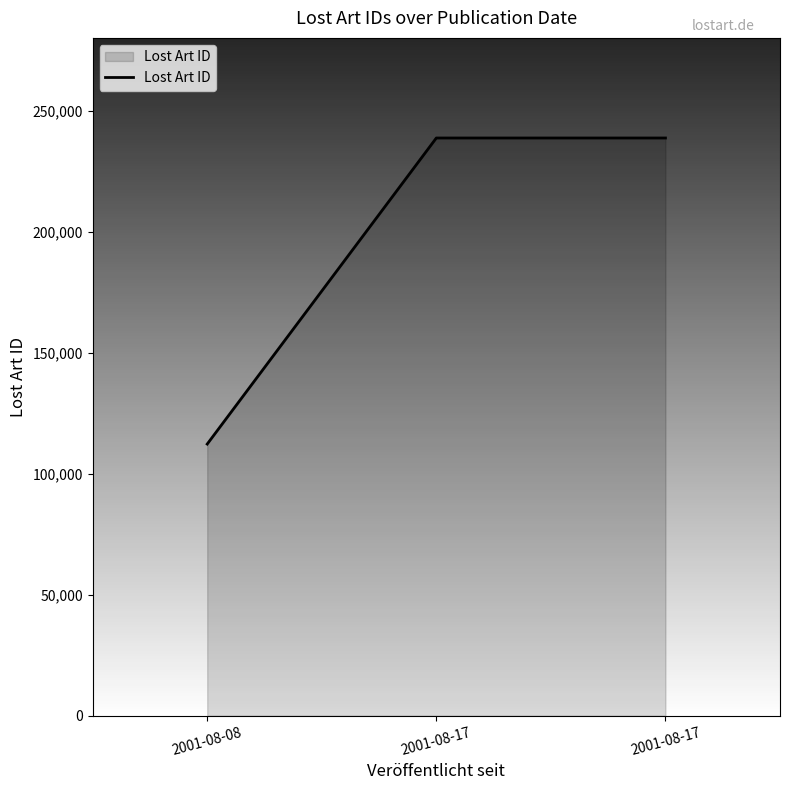

How many lines are shown in the chart?

1